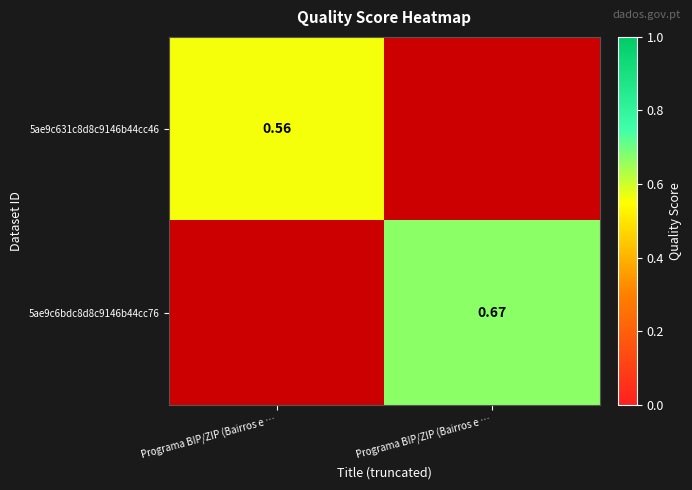

Which has a higher value, Programa BIP/ZIP (Bairros e … or Programa BIP/ZIP (Bairros e …?

Programa BIP/ZIP (Bairros e …